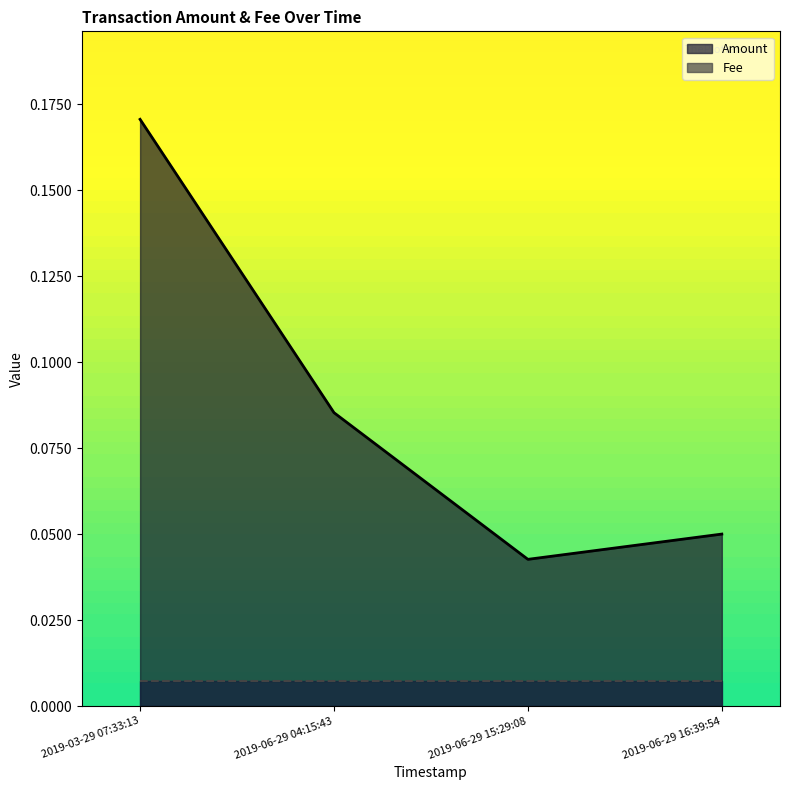

What position from the right is 2019-03-29 07:33:13?

4